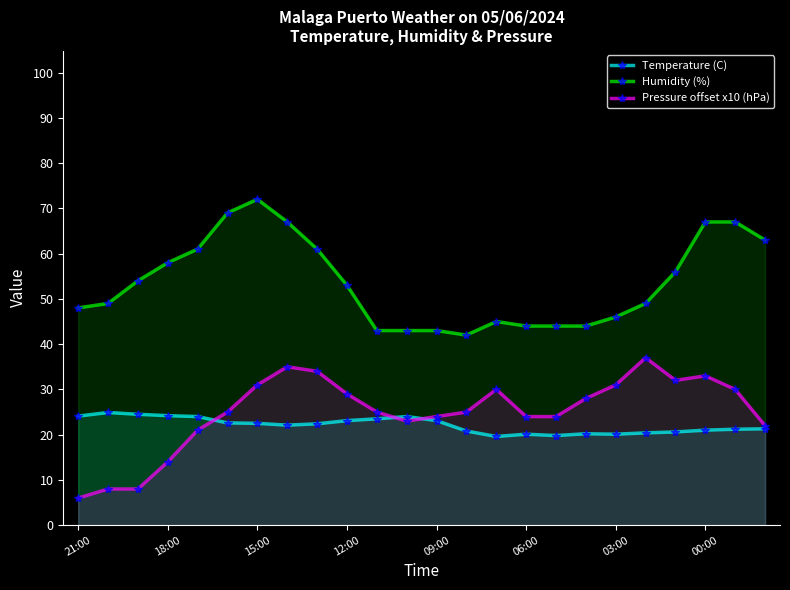

Which series has the largest total across all categories?

Humidity (%)